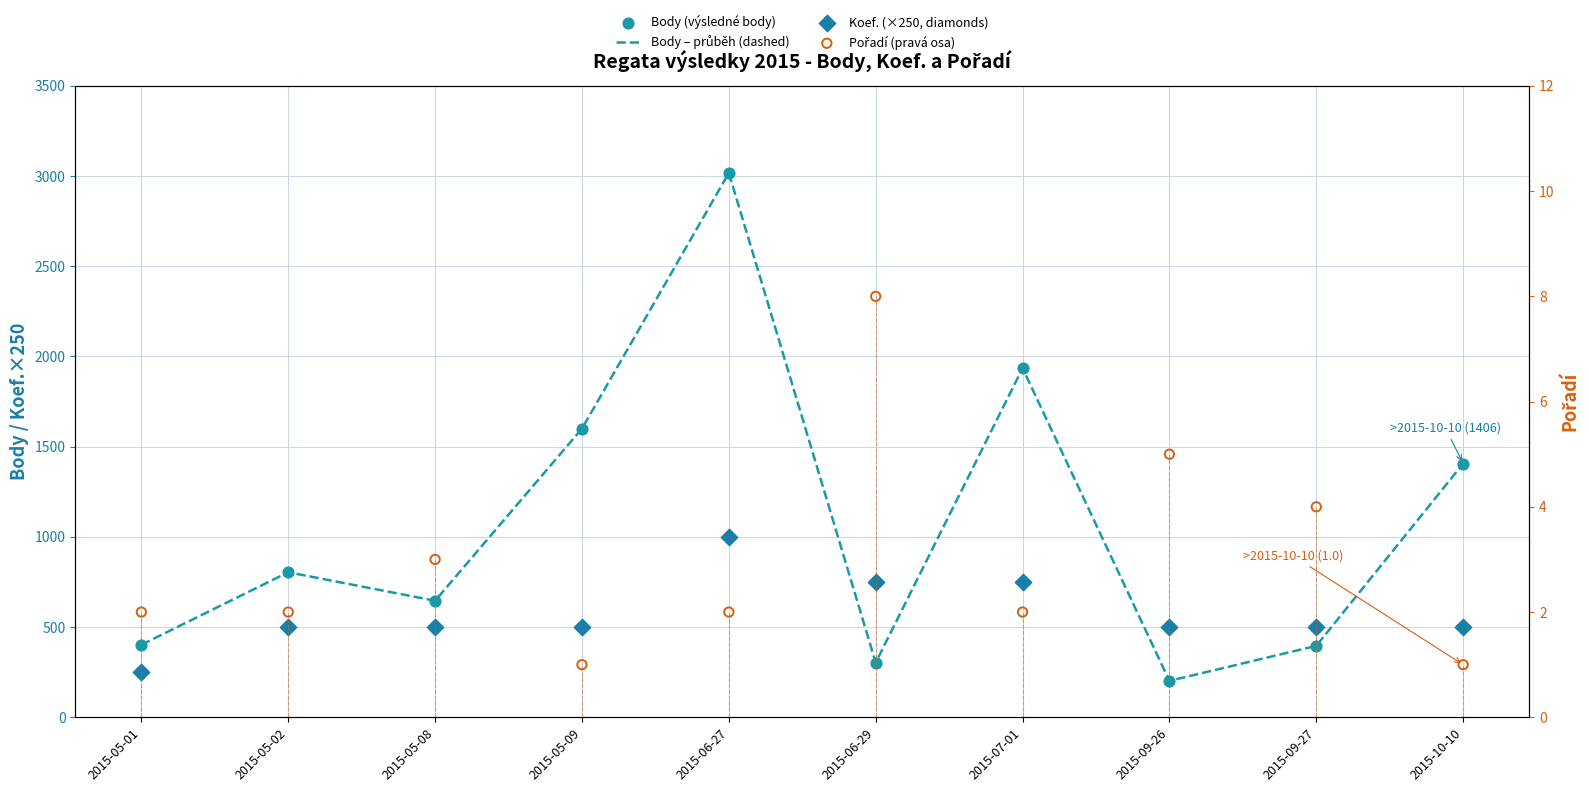

Which series has the widest spread of Y values?

Body – průběh (dashed)